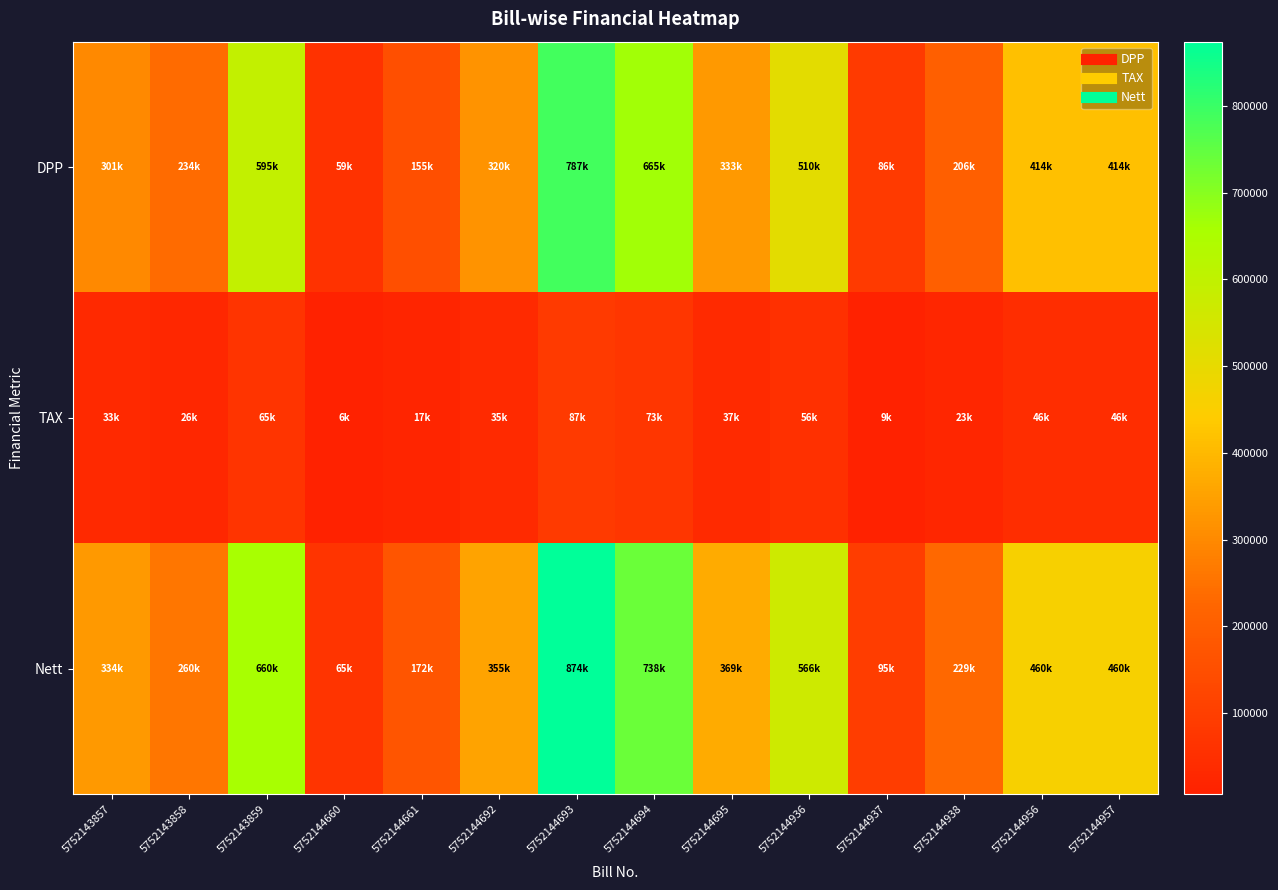

Between 5752144694 and 5752144936, which is larger?

5752144694